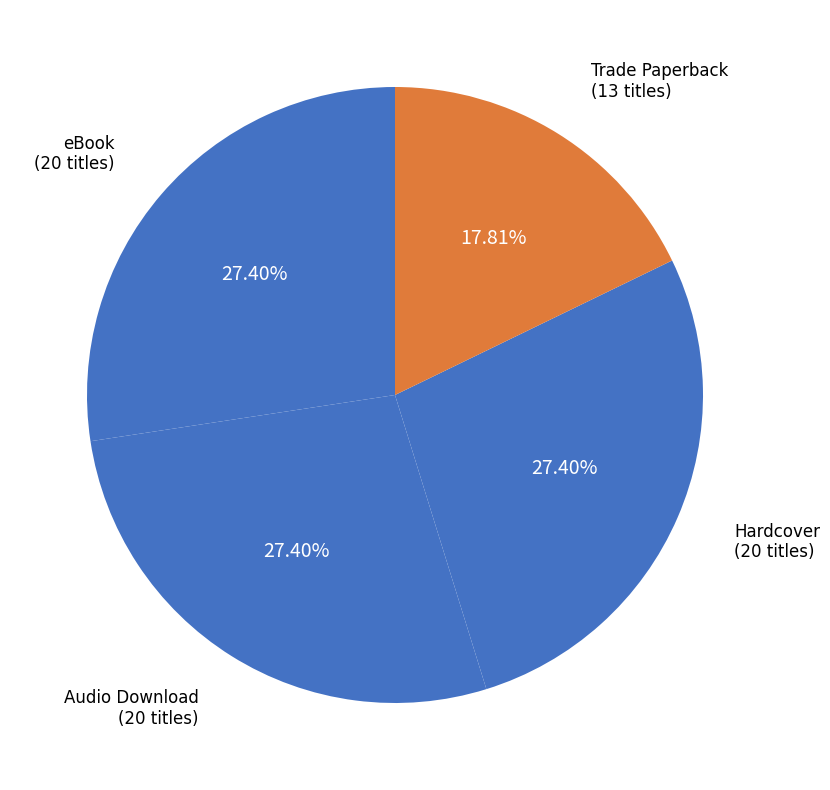

What portion of the pie excludes Audio Download?

72.6%